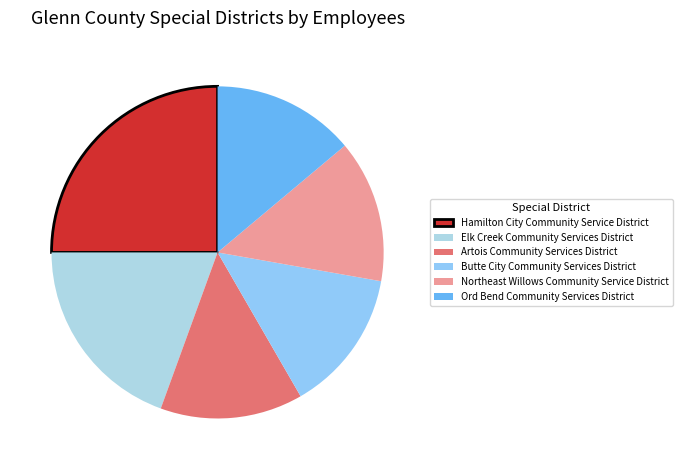

To the nearest percent, what portion does Butte City Community Services District represent?

14%